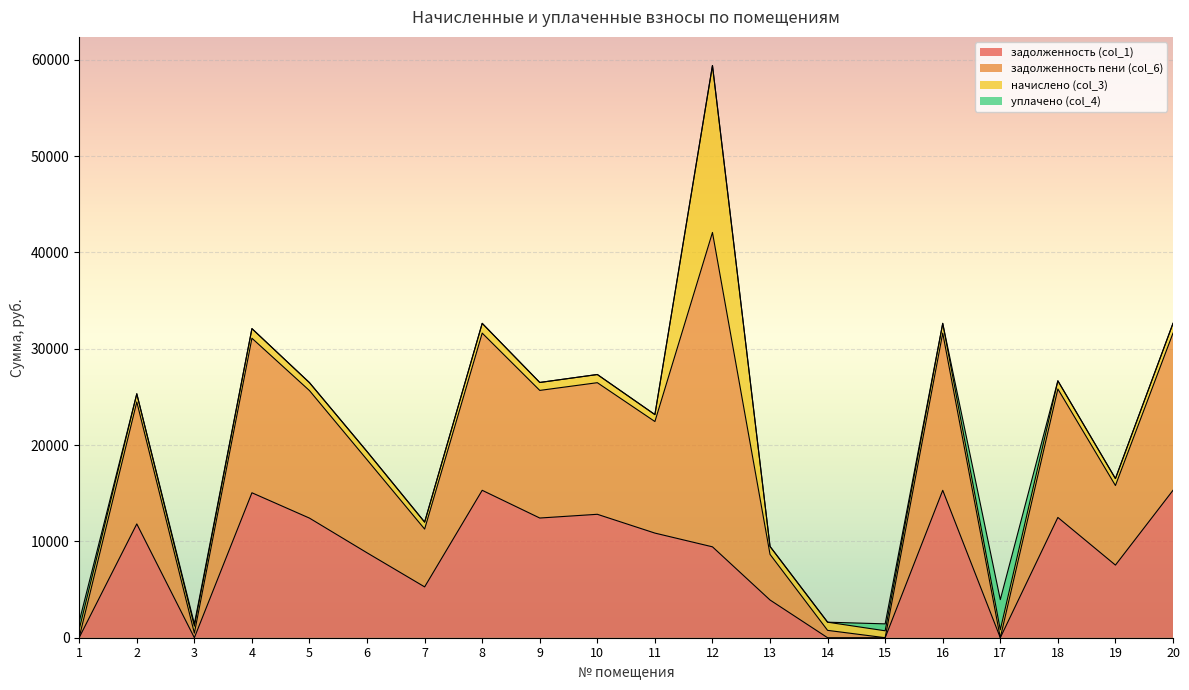

True or false: задолженность (col_1) has a value of 12426.7 at 9.

True